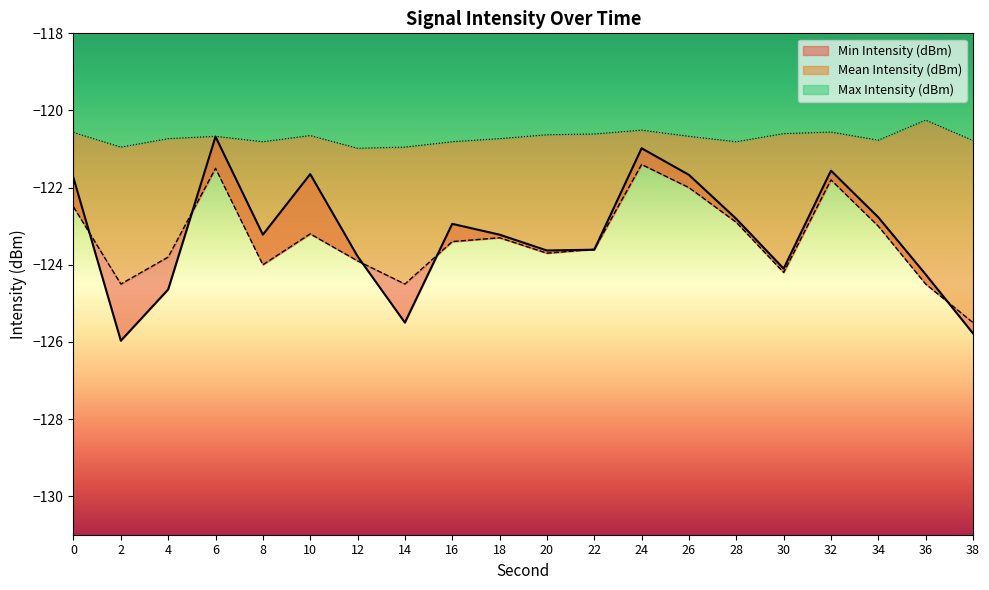

Reading left to right, extract all data points from this chart.

Min Intensity (dBm): 0=-121.8	2=-126.0	4=-124.6	6=-120.7	8=-123.2	10=-121.7	12=-123.8	14=-125.5	16=-122.9	18=-123.2	20=-123.6	22=-123.6	24=-121.0	26=-121.7	28=-122.8	30=-124.1	32=-121.6	34=-122.8	36=-124.2	38=-125.8
Mean Intensity (dBm): 0=-122.5	2=-124.5	4=-123.8	6=-121.5	8=-124.0	10=-123.2	12=-123.9	14=-124.5	16=-123.4	18=-123.3	20=-123.7	22=-123.6	24=-121.4	26=-122.0	28=-122.9	30=-124.2	32=-121.8	34=-123.0	36=-124.5	38=-125.5
Max Intensity (dBm): 0=-120.6	2=-121.0	4=-120.7	6=-120.7	8=-120.8	10=-120.7	12=-121.0	14=-121.0	16=-120.8	18=-120.7	20=-120.6	22=-120.6	24=-120.5	26=-120.7	28=-120.8	30=-120.6	32=-120.6	34=-120.8	36=-120.2	38=-120.8